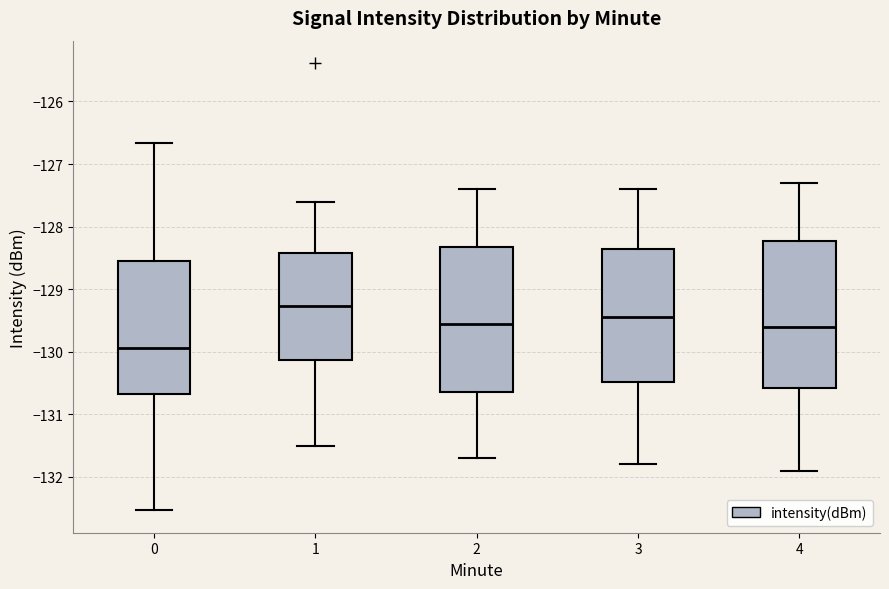

Which box has the lowest median line?

0